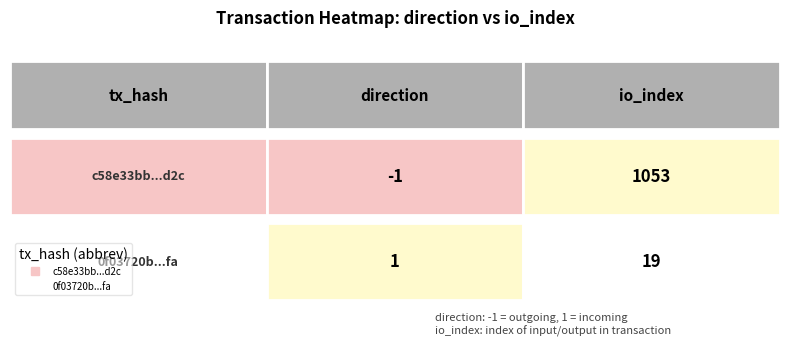

What is the sum of all c58e33bb53536af189ce08f22e24020f3effd2c values?

1052